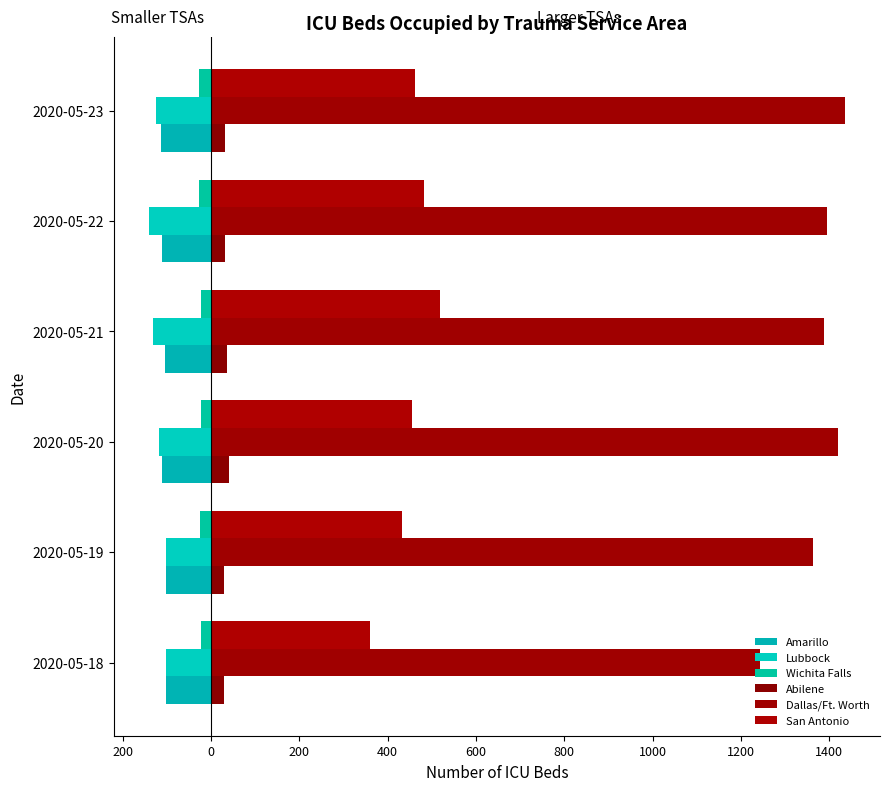

How many data points in San Antonio are less than 461?

3